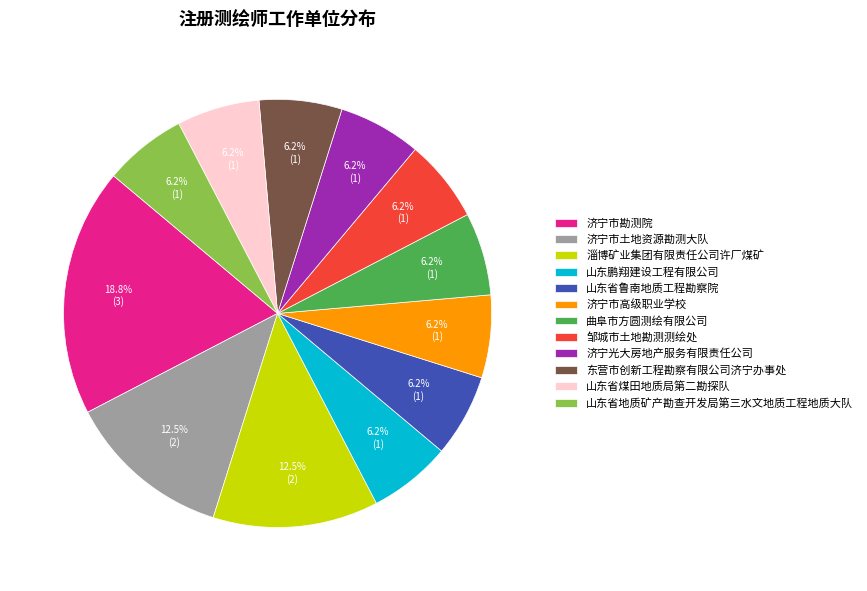

Between 济宁市勘测院 and 济宁光大房地产服务有限责任公司, which is larger?

济宁市勘测院